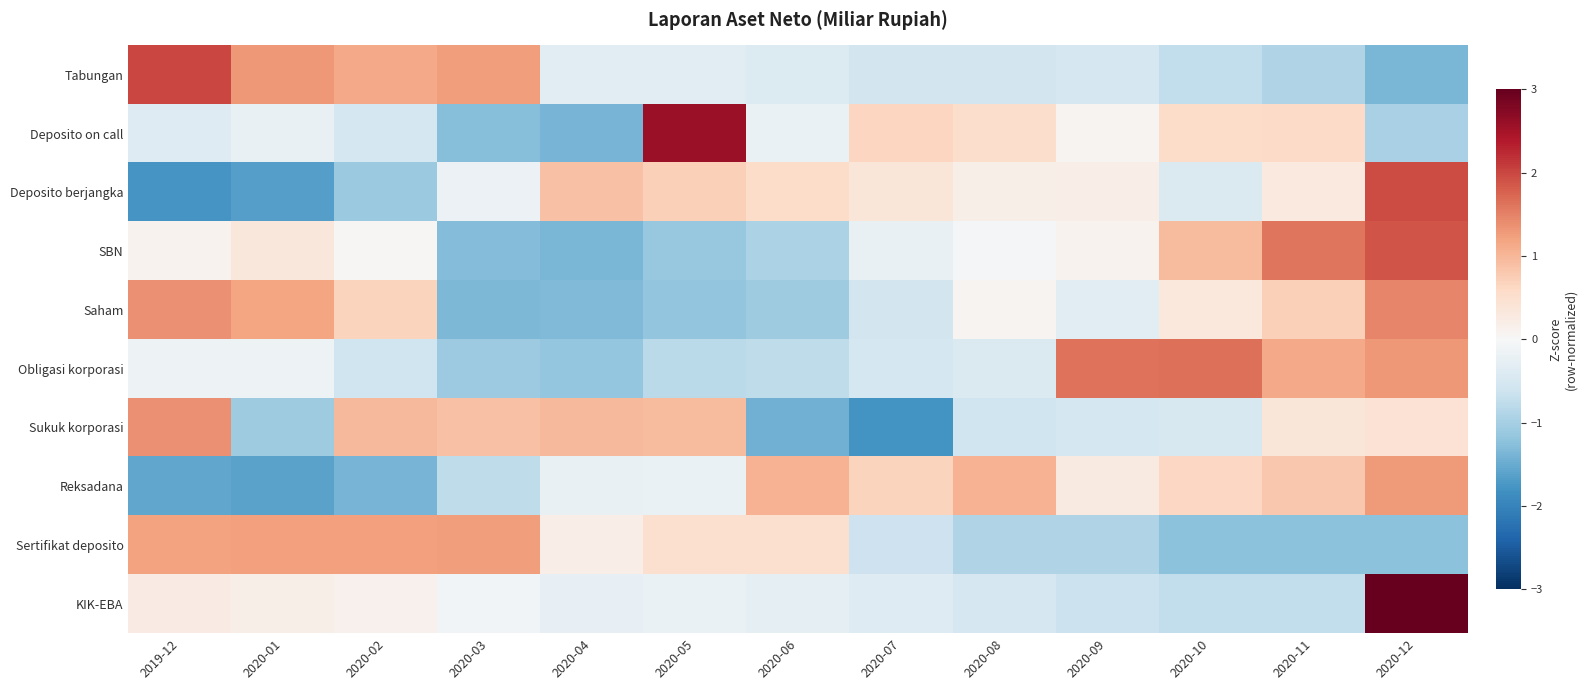

What is the minimum value shown in the chart?

-1.8